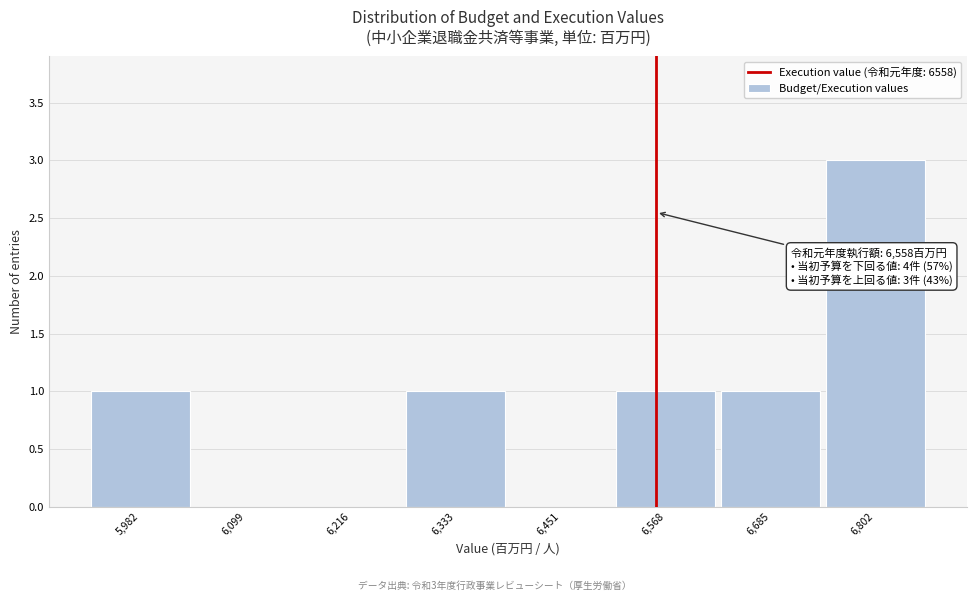

Over which range of the x-axis is the bar tallest?

6740 to 6860